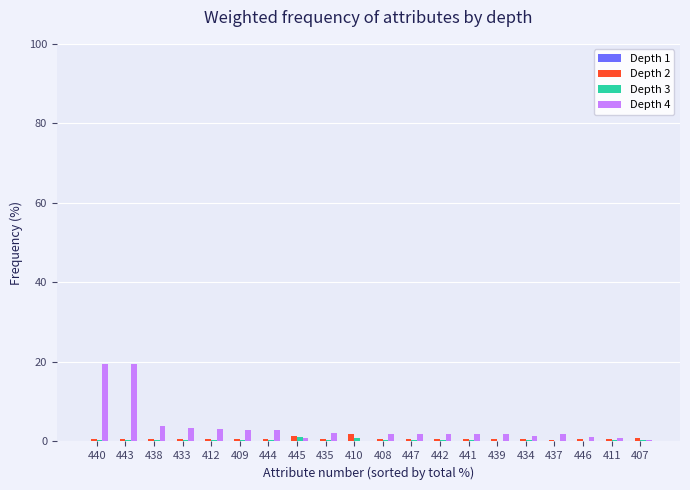

Is it true that Depth 4 equals 1.0 at 445?

True